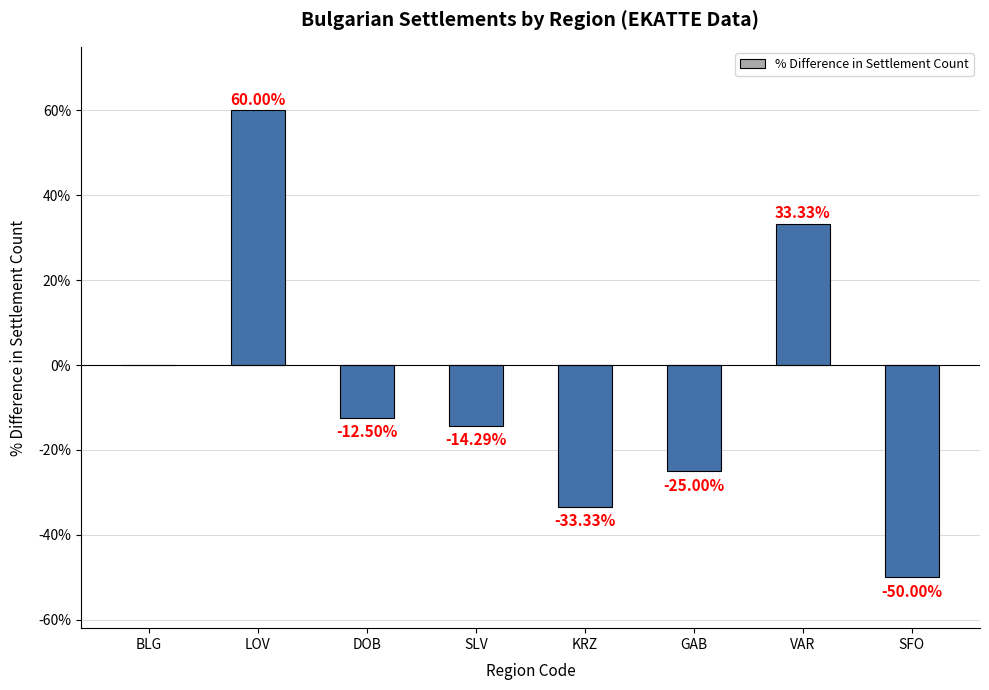

What is the change in value from BLG to KRZ?

-33.3